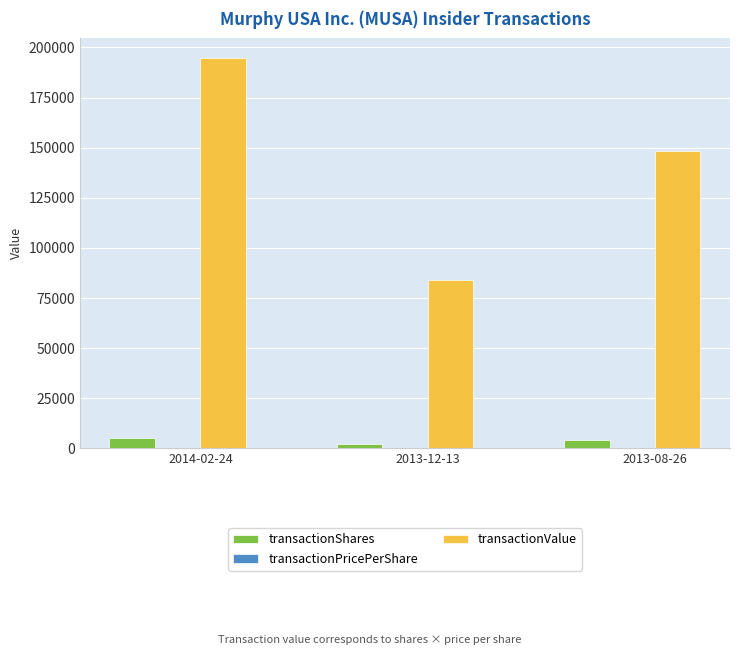

Which series has the largest total across all categories?

transactionValue